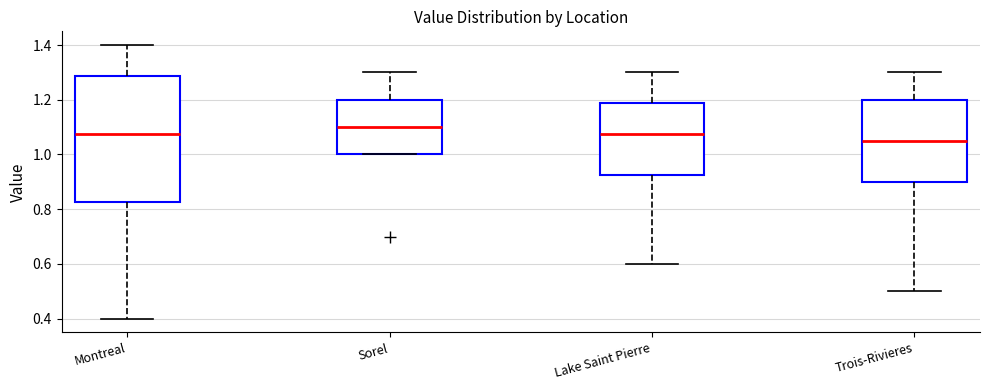

Reading left to right, transcribe this box plot: for each box, give where its median line is, the range the box spans, and where its two whiskers end, as read against the y-axis. The values are not printed on the chart, so give them approximately, as read against the axis.

Montreal: median 1.08, box 0.82 to 1.28, whiskers 0.40 to 1.40
Sorel: median 1.10, box 1.00 to 1.20, whiskers 1.00 to 1.30
Lake Saint Pierre: median 1.08, box 0.92 to 1.18, whiskers 0.60 to 1.30
Trois-Rivieres: median 1.06, box 0.90 to 1.20, whiskers 0.50 to 1.30